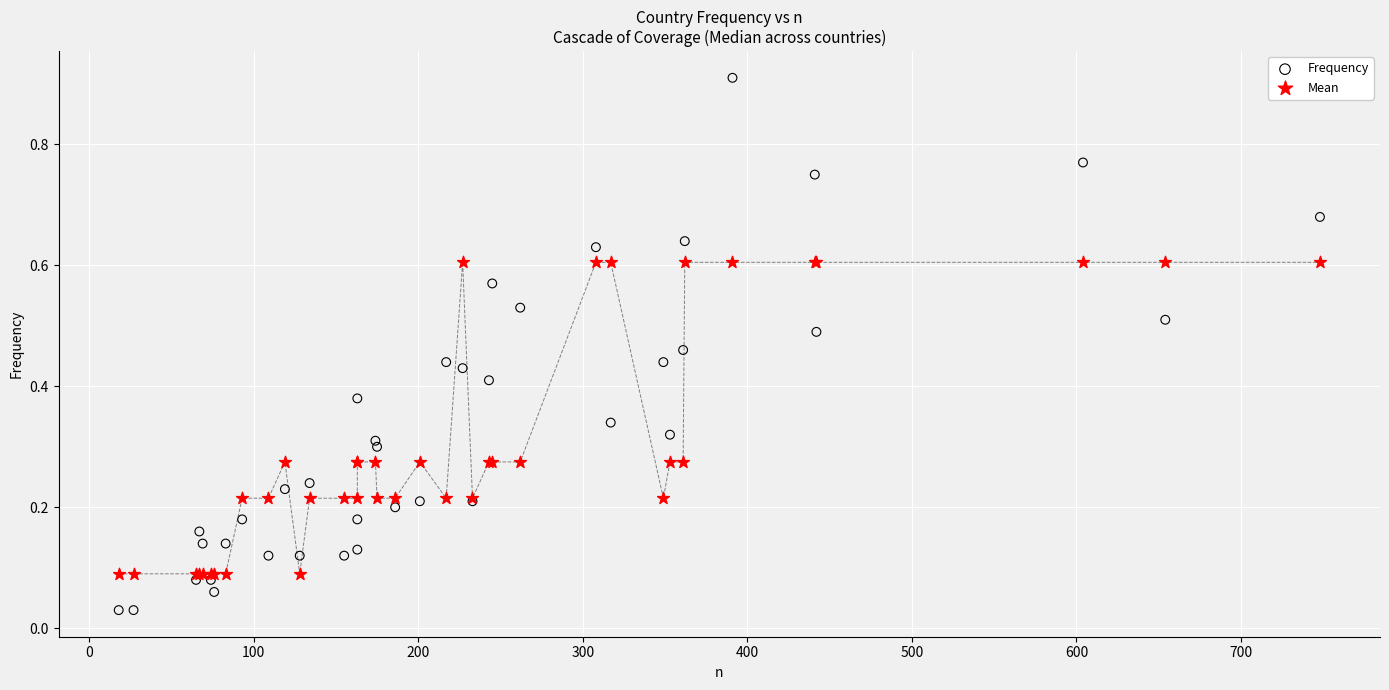

Which series reaches the minimum Y coordinate?

Frequency